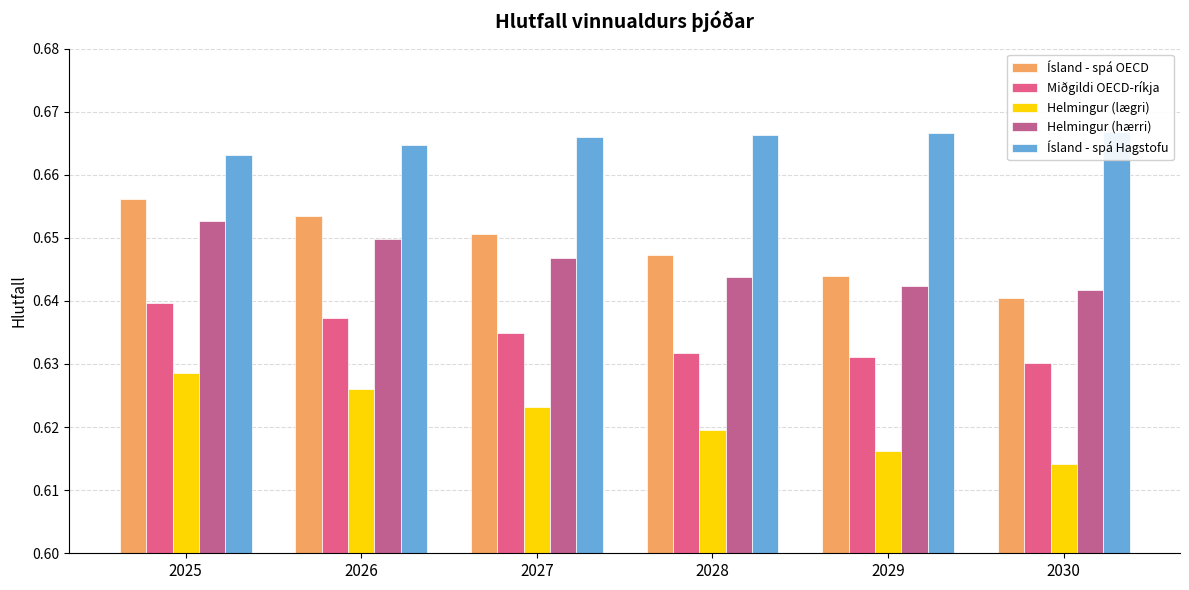

Where is Helmingur (lægri) nearest to the value 0?

2030